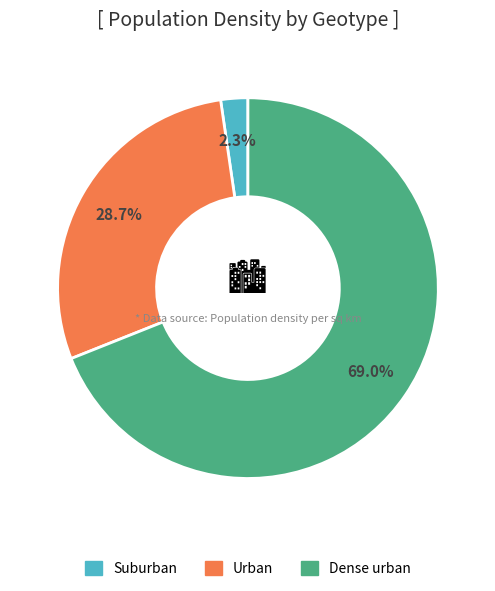

Count the number of slices in the pie.

3